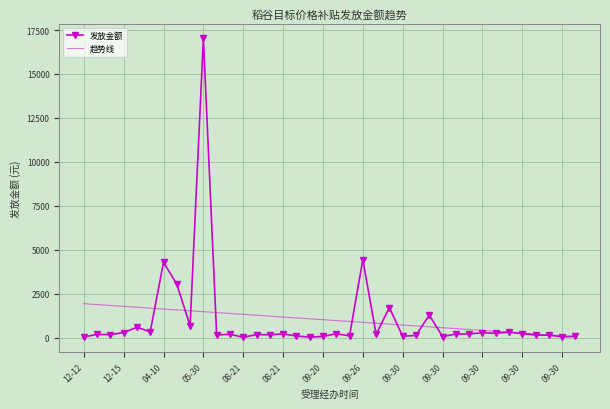

List the series in order of their peak value, lowest first.

趋势线, 发放金额